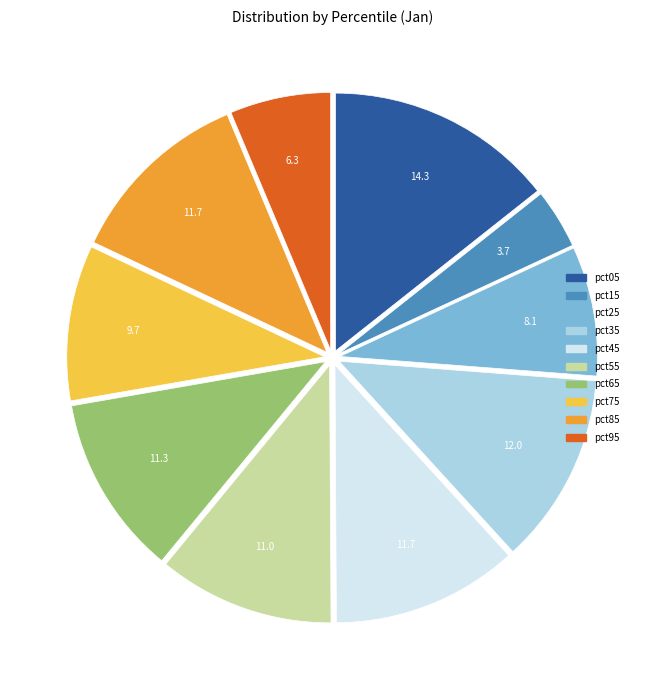

Does any single category account for the majority?

No